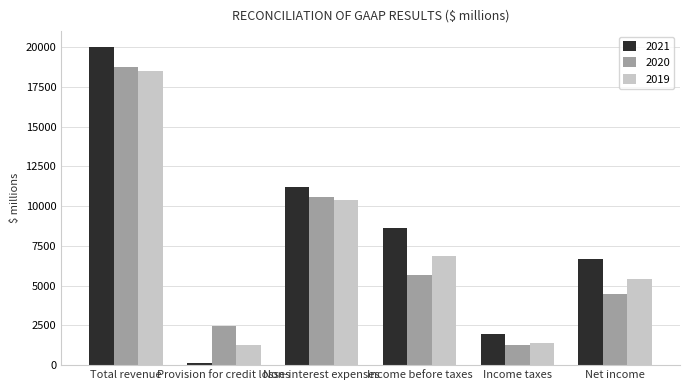

What is the total value across all series at Income taxes?

4612